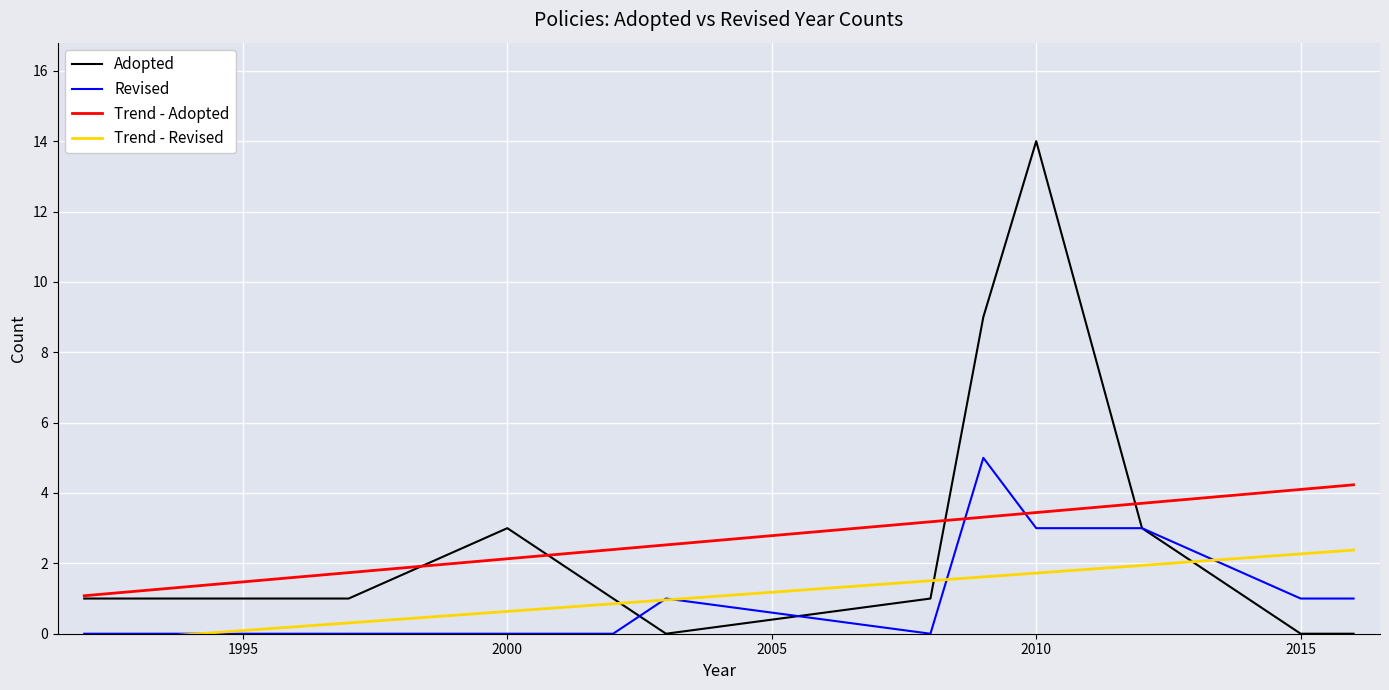

True or false: Trend - Adopted has more than 2 interior local peaks.

False